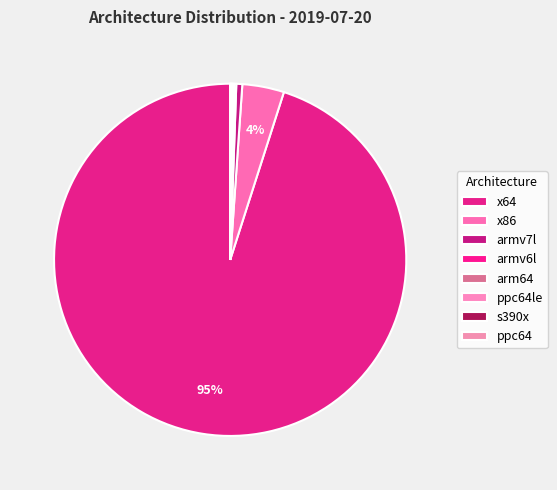

What is the largest slice in the pie chart?

x64